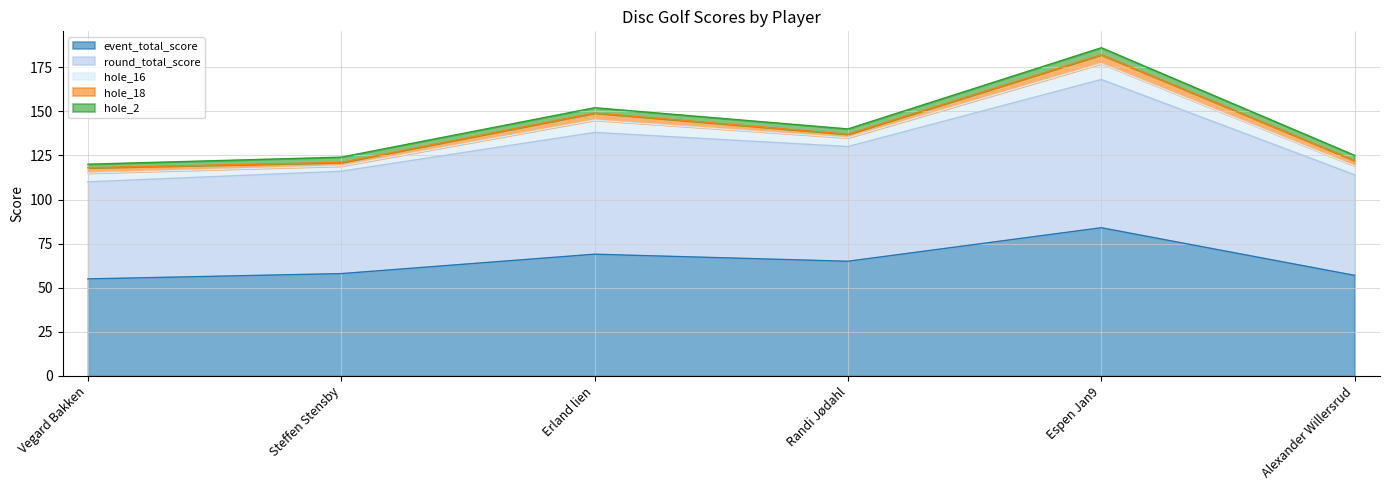

What value does the event_total_score series have at Espen Jan9, to the nearest 10?

80